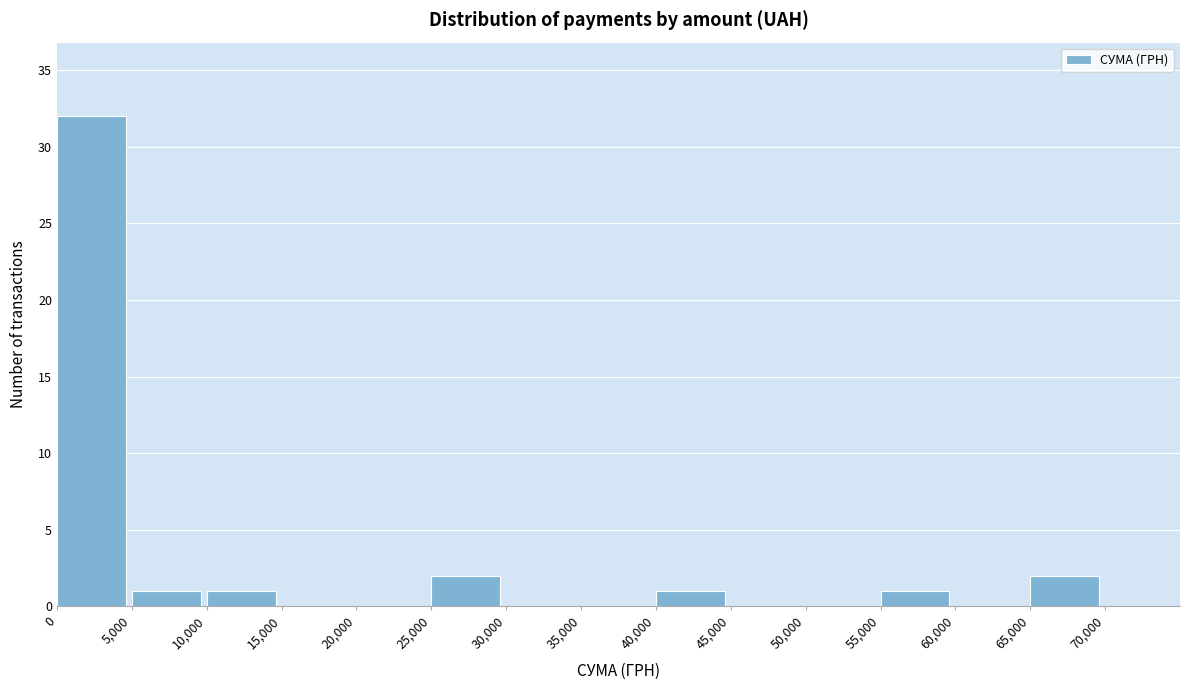

Reading left to right, list every bar in this chart as the range it spans on the x-axis followed by its height. The values are not printed on the chart, so give them approximately, as read against the axis.

0 to 5000: 32
5000 to 10000: 1
10000 to 15000: 1
15000 to 20000: 0
20000 to 25000: 0
25000 to 30000: 2
30000 to 35000: 0
35000 to 40000: 0
40000 to 45000: 1
45000 to 50000: 0
50000 to 55000: 0
55000 to 60000: 1
60000 to 65000: 0
65000 to 70000: 2
70000 to 75000: 0